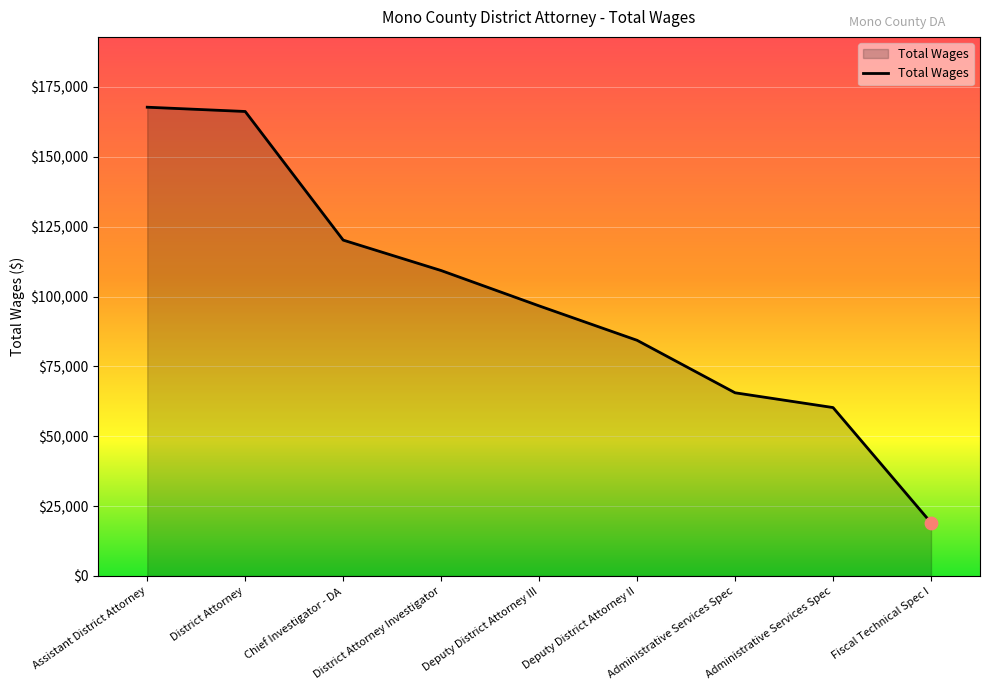

Between District Attorney Investigator and Administrative Services Spec, which is larger?

District Attorney Investigator